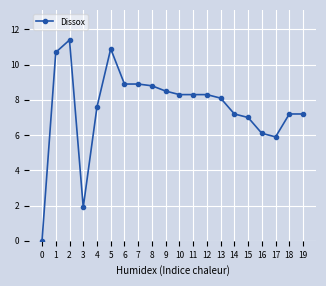

True or false: there are more than 1 points higher than both neighbors.

True